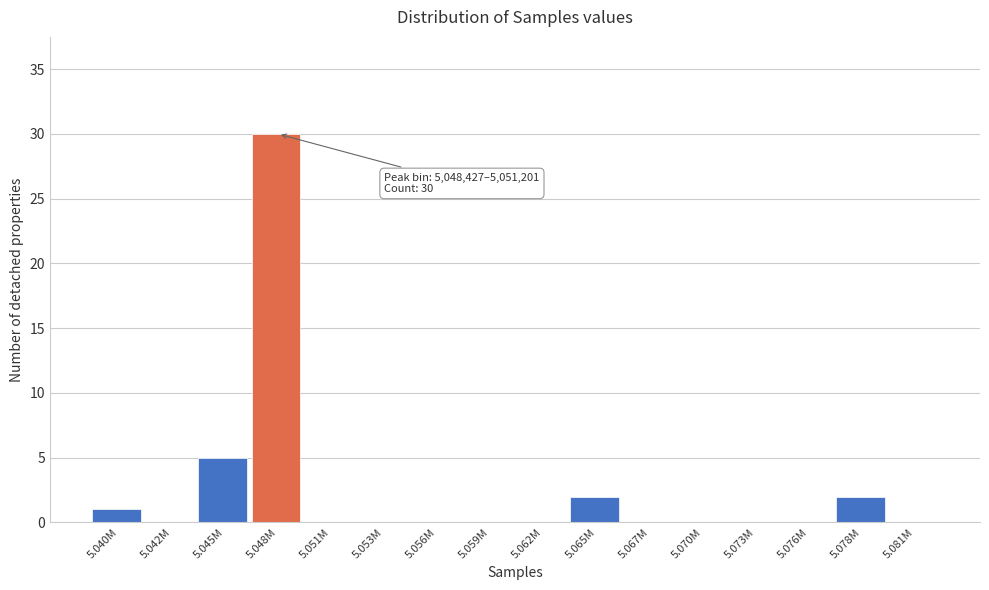

Reading left to right, what are all the values shown in this chart?

5.040M=1	5.042M=0	5.045M=5	5.048M=30	5.051M=0	5.053M=0	5.056M=0	5.059M=0	5.062M=0	5.065M=2	5.067M=0	5.070M=0	5.073M=0	5.076M=0	5.078M=2	5.081M=0